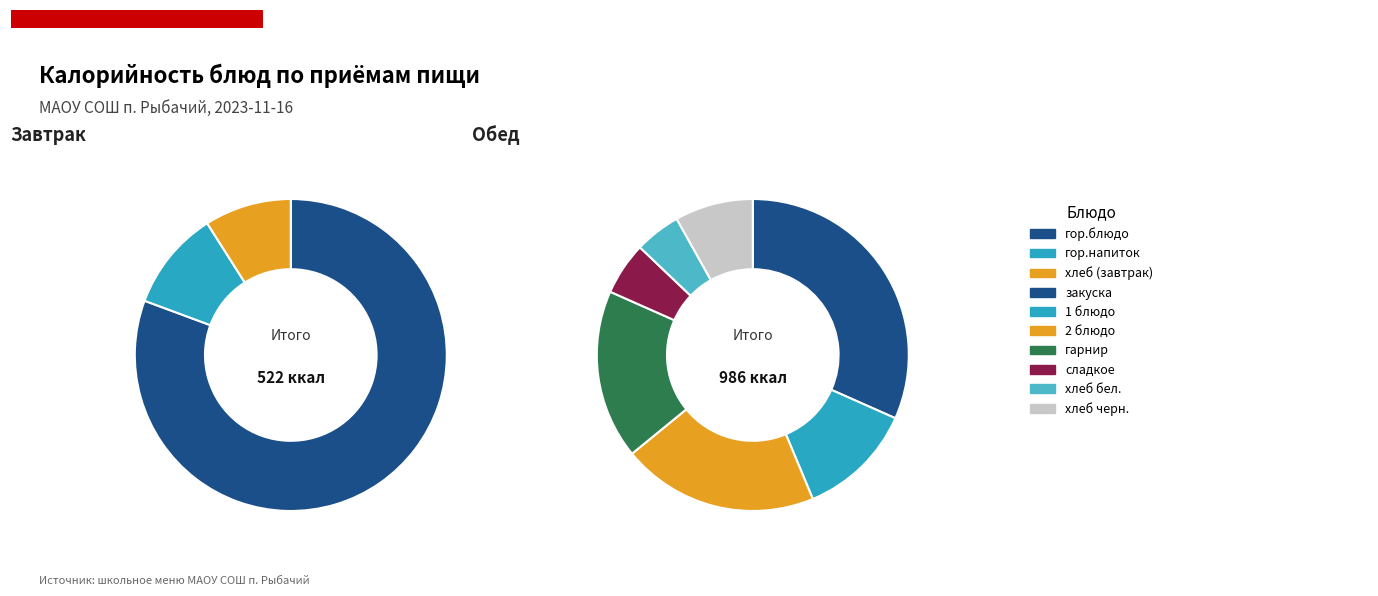

Is гор.напиток the majority of the pie?

No